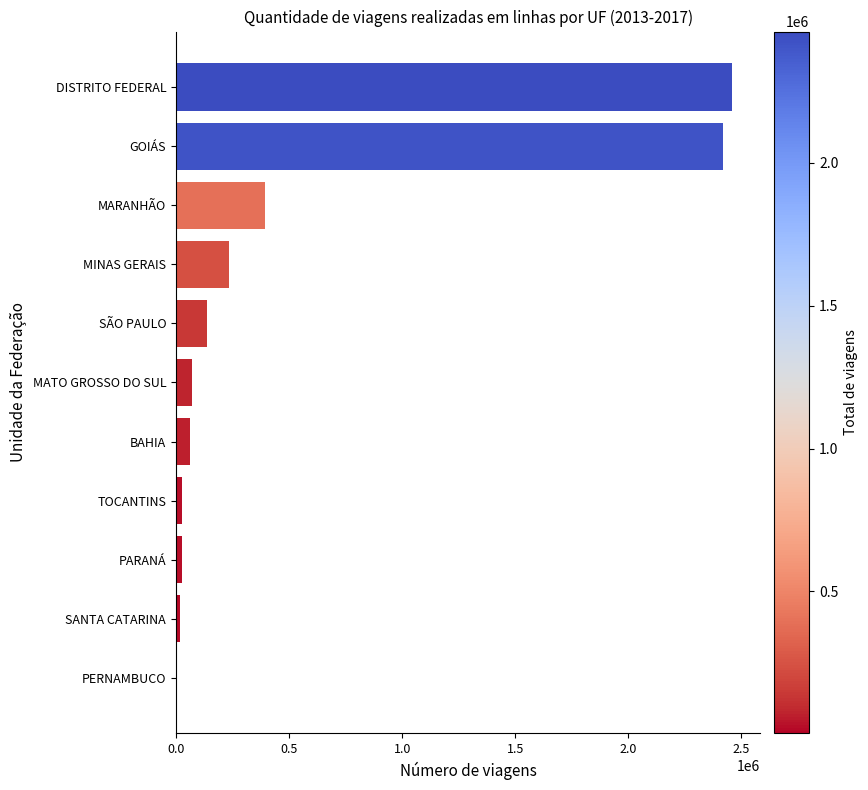

What is the sum of all values?

5848976